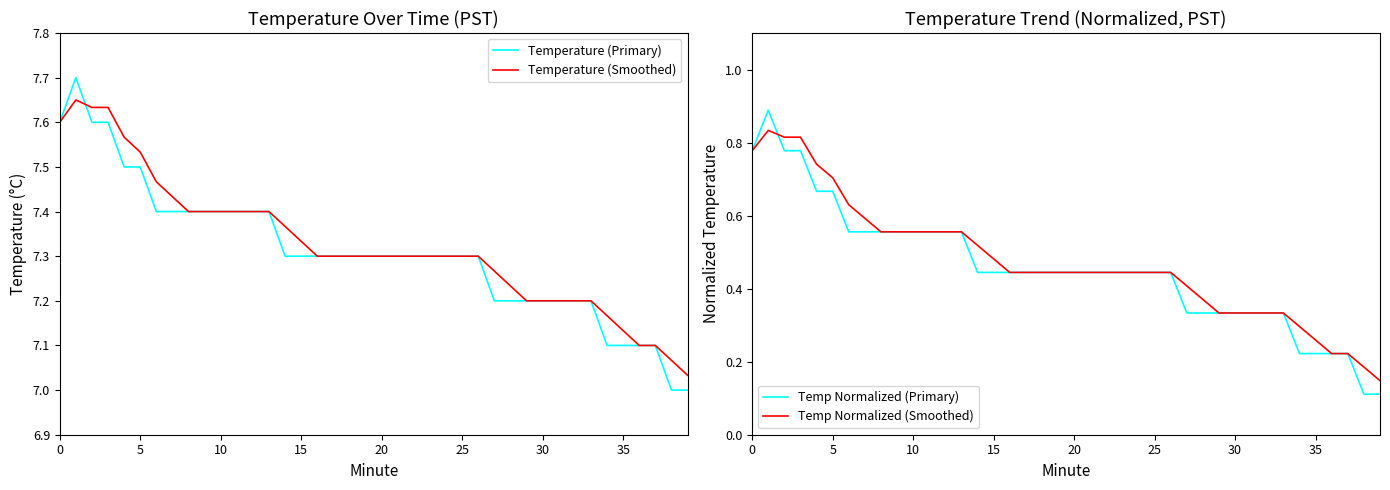

Is it true that Temperature (Smoothed) equals 7.2 at 30?

True